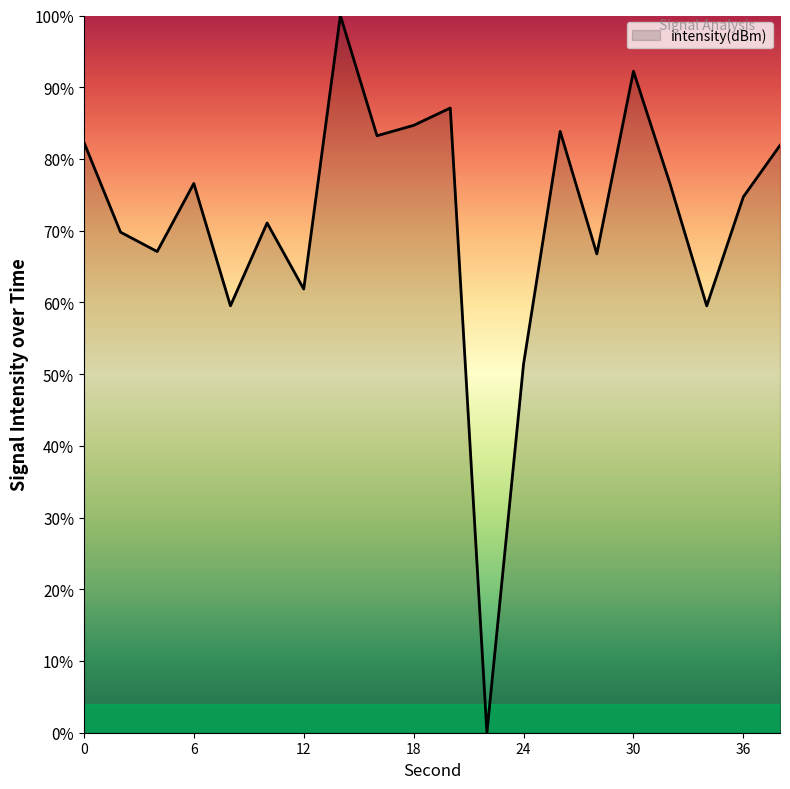

What is the difference between the maximum and minimum values?

100.0